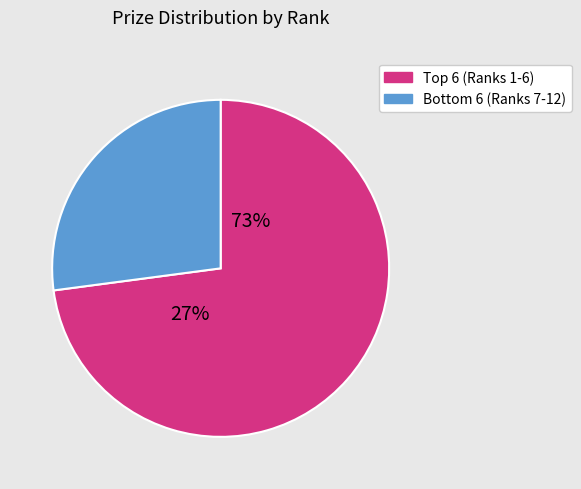

The 8 slice represents 1% of the pie. True or false?

False